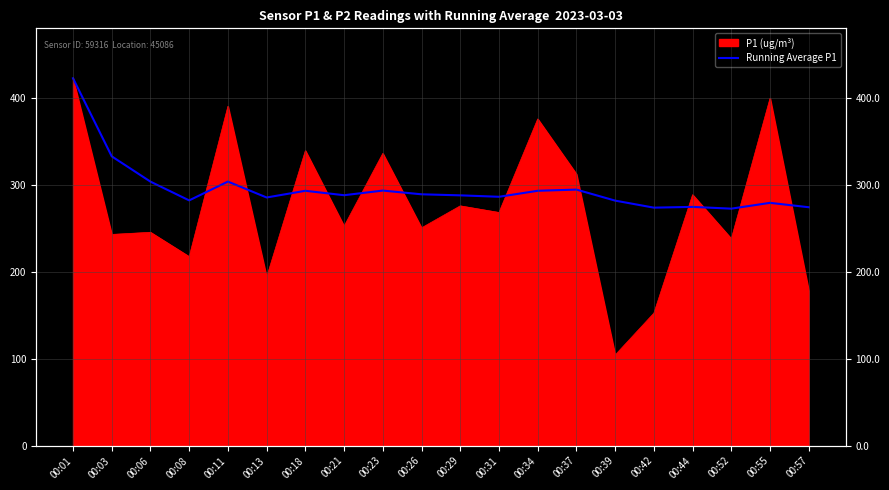

True or false: the data has more than 0 interior local peaks.

True